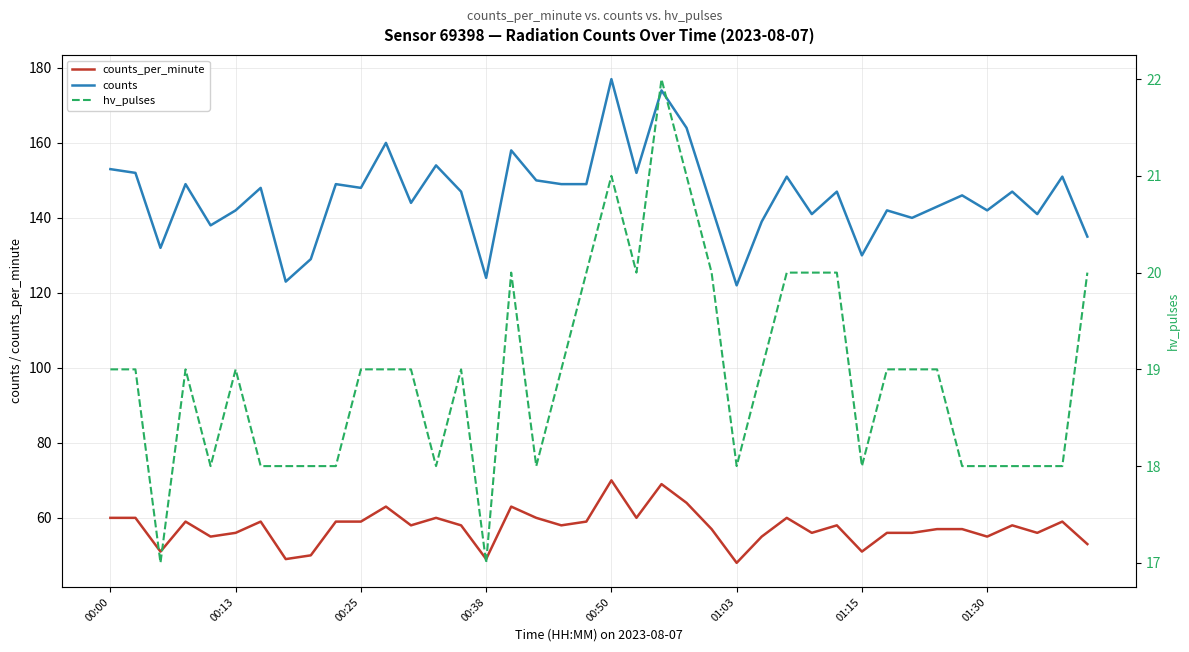

The counts series shows 51 at 14. True or false?

False